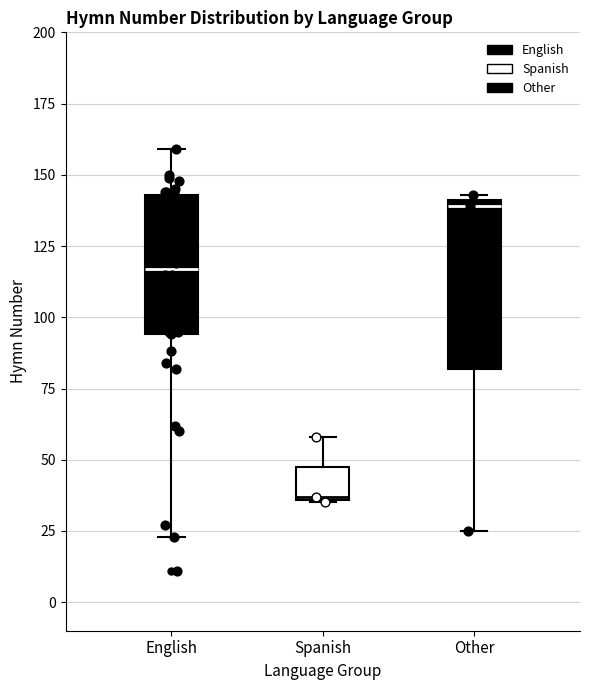

Reading left to right, read every box against the y-axis: the position of its median line, the range the box covers, and the ends of its whiskers. The values are not printed on the chart, so give them approximately, as read against the axis.

English: median 115, box 95 to 145, whiskers 25 to 160
Spanish: median 35, box 35 to 50, whiskers 35 to 60
Other: median 140 (just below the box's upper edge), box 80 to 140, whiskers 25 to 145